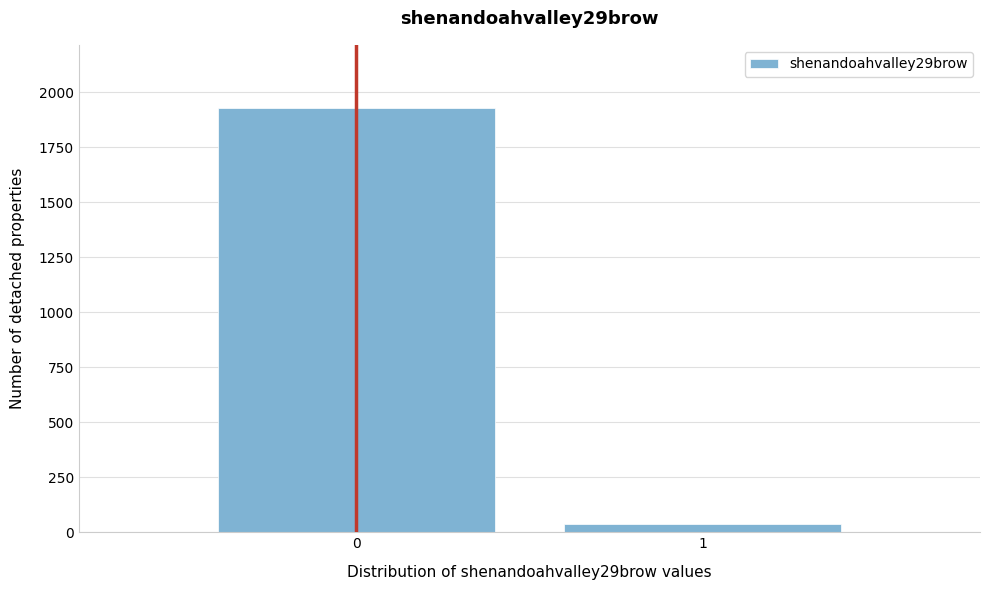

Reading right to left, extract all data points from this chart.

1=36	0=1927